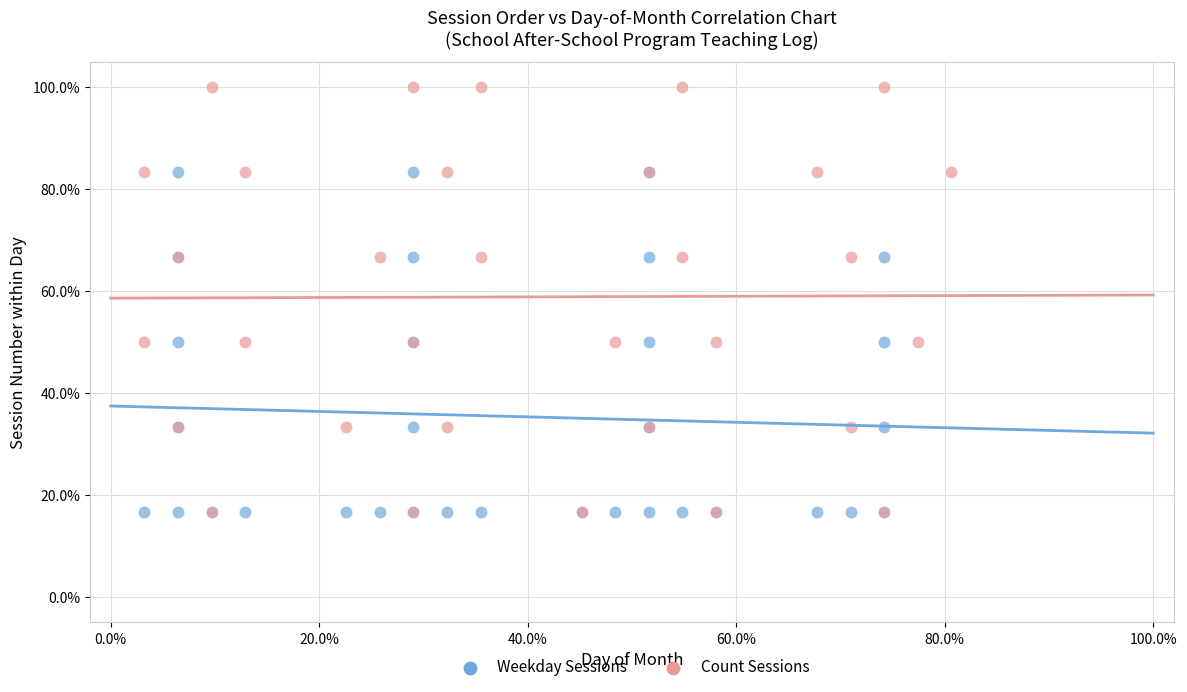

Which series contains the highest Y value?

Count Sessions